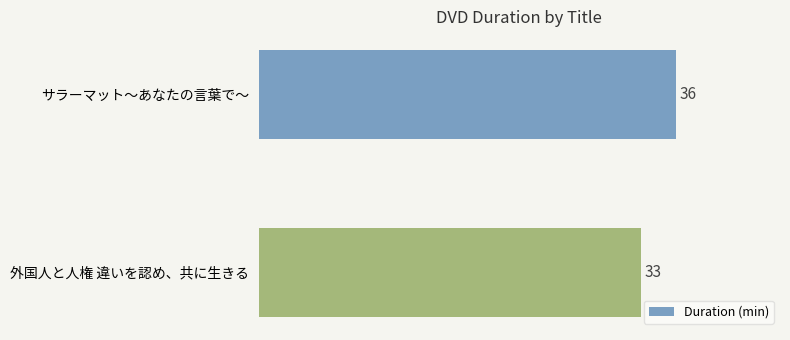

What is the sum of all values?

69